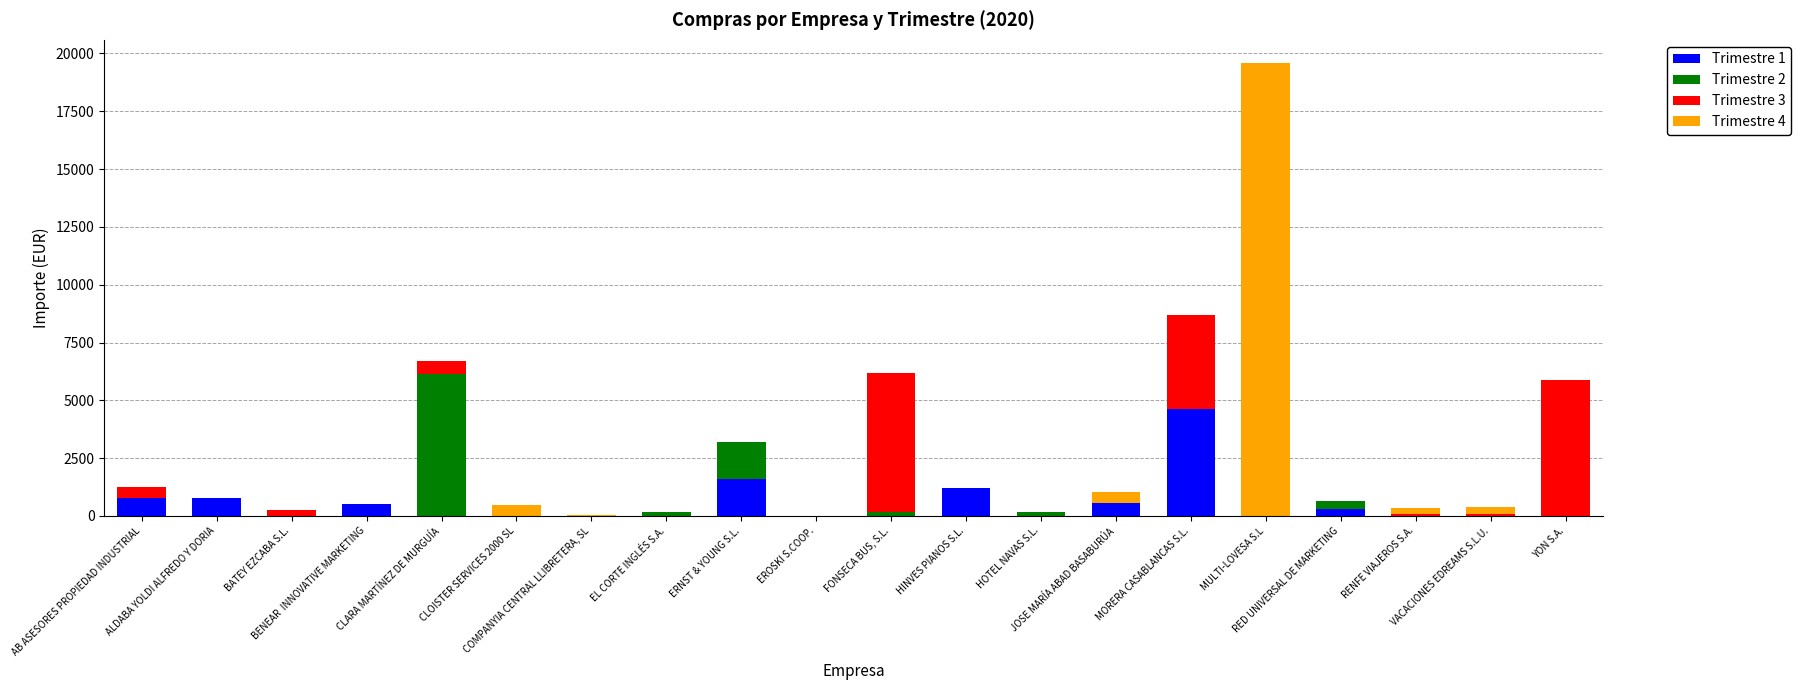

Are the bars grouped side by side (vs. stacked)?

No